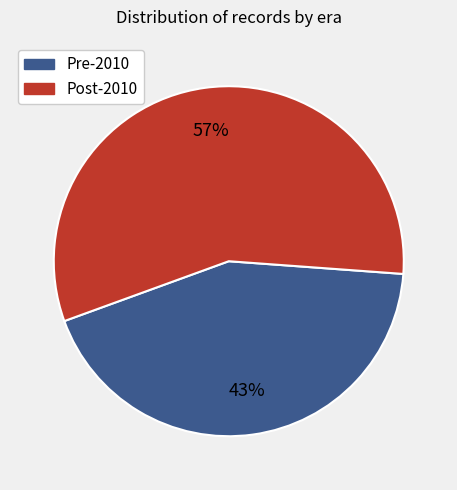

To the nearest percent, what is the average slice percentage?

50%